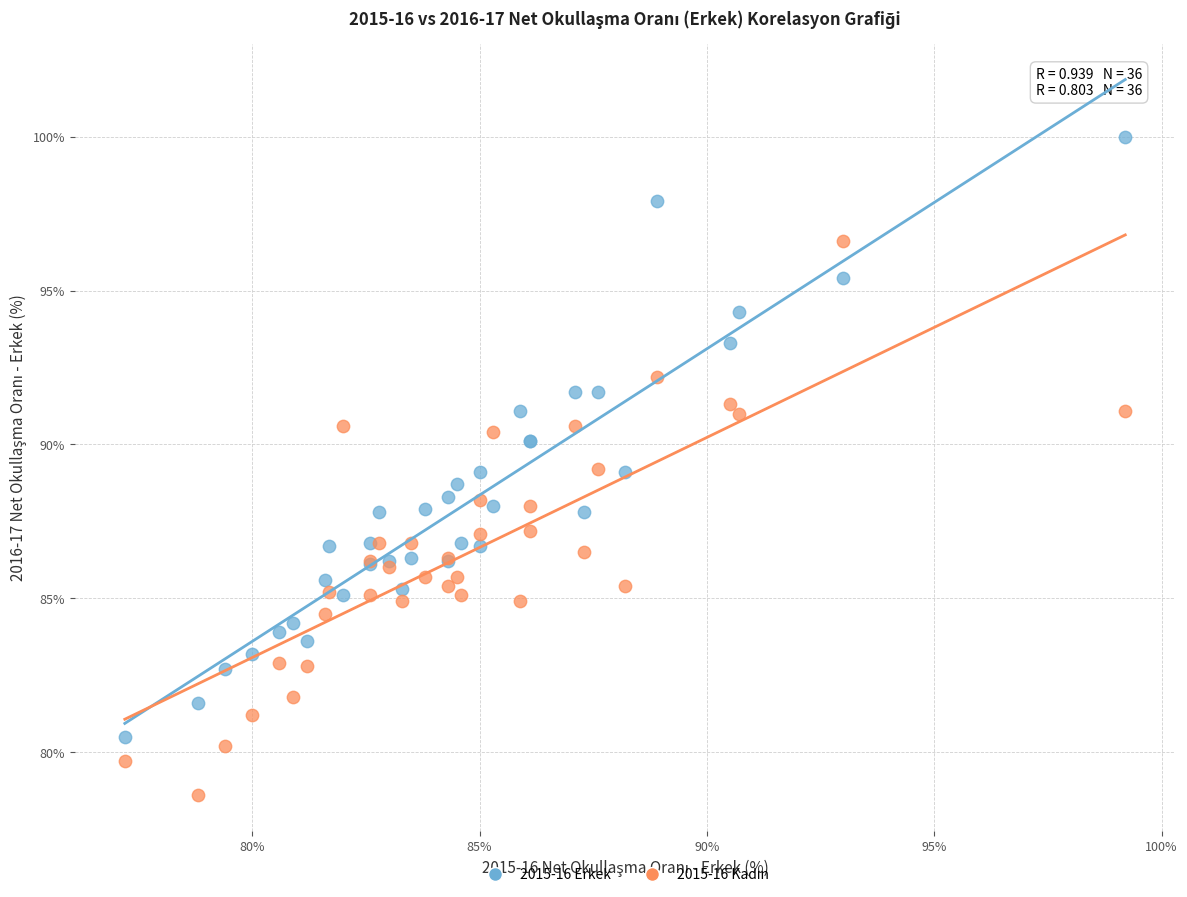

Which series has the largest Y range (max minus min)?

2015-16 Erkek